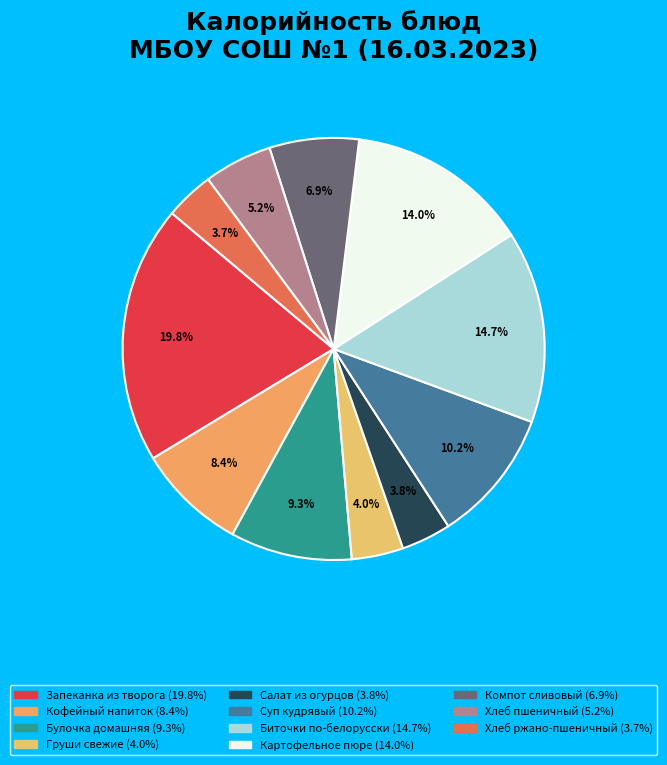

Rank the categories by value from lowest to highest.

Хлеб ржано-пшеничный, Салат из огурцов, Груши свежие, Хлеб пшеничный, Компот сливовый, Кофейный напиток, Булочка домашняя, Суп кудрявый, Картофельное пюре, Биточки по-белорусски, Запеканка из творога